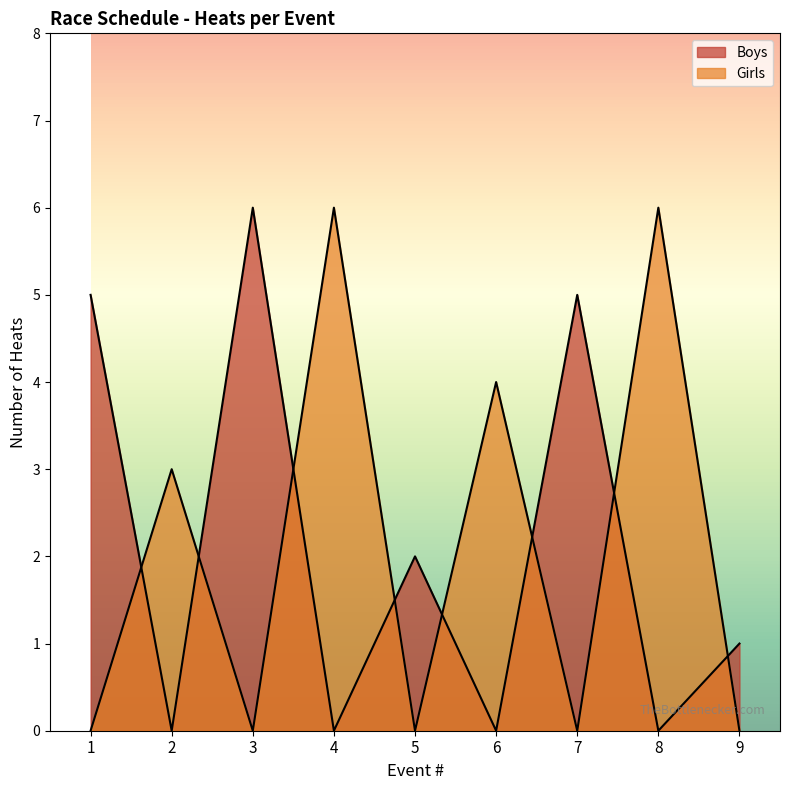

Where do Boys and Girls first cross each other?

1 and 2